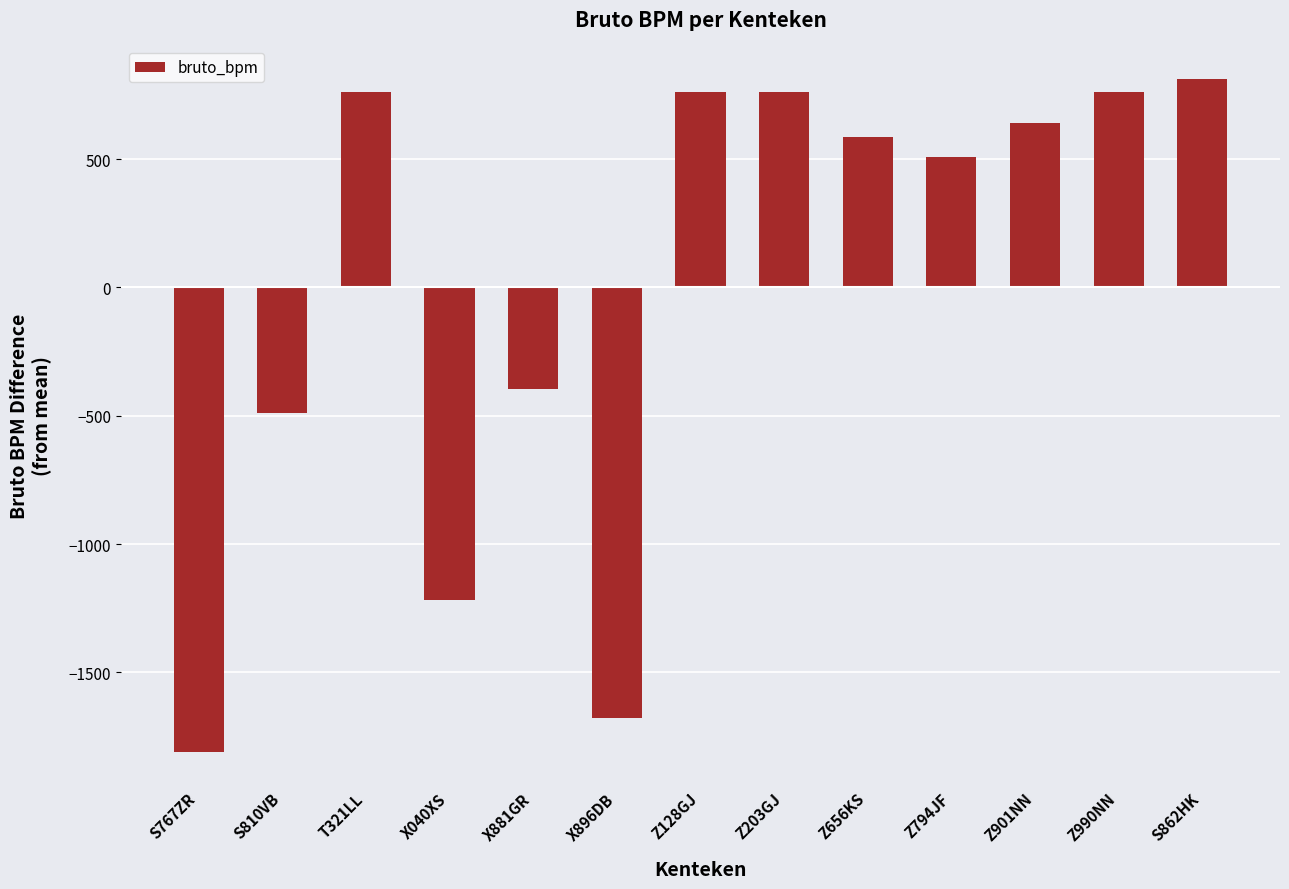

What is the value of the 9th bar from the left?

584.5